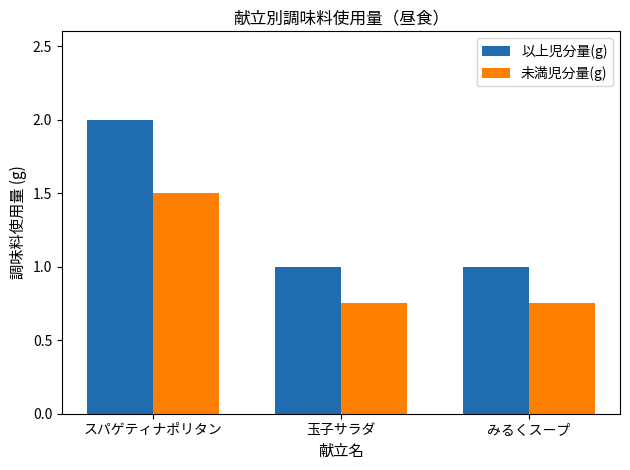

Which series has the largest total across all categories?

以上児分量(g)